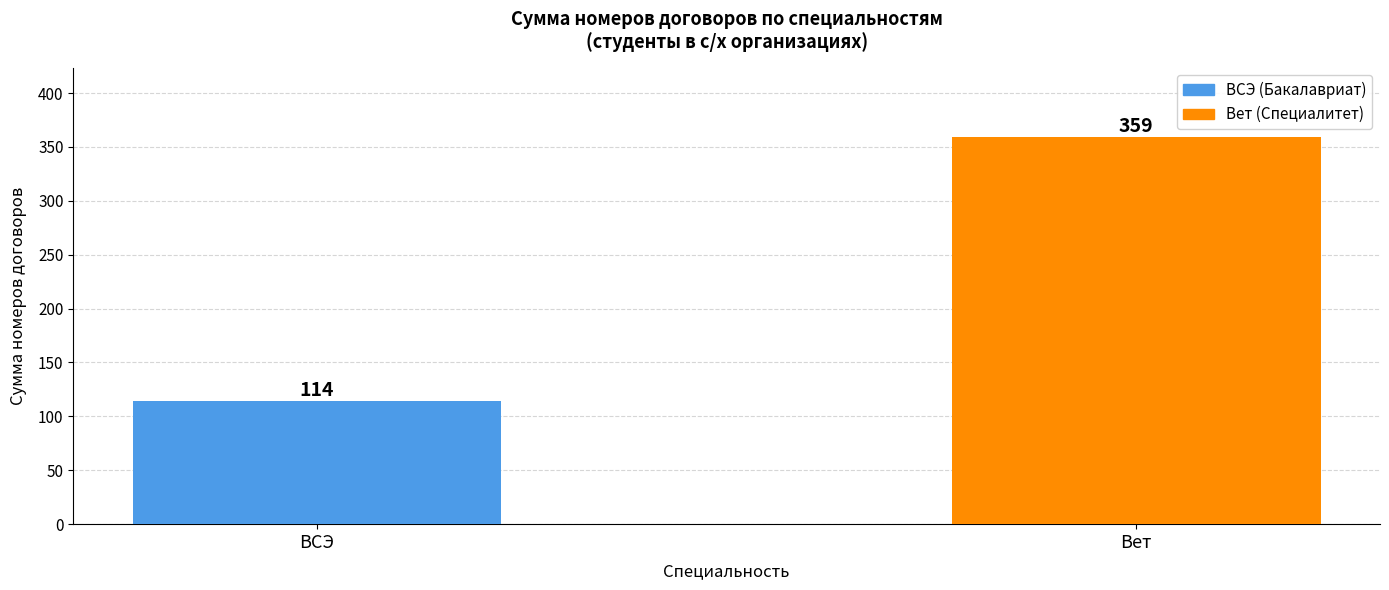

What is the ratio of the value at ВСЭ to the value at Вет?

0.3